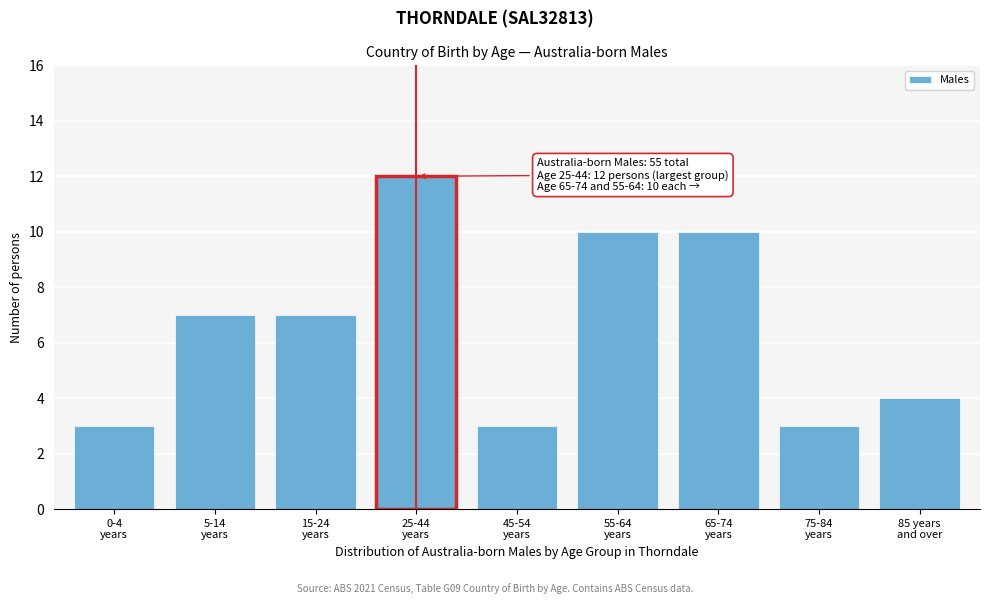

Reading right to left, what are all the values shown in this chart?

4	3	10	10	3	12	7	7	3